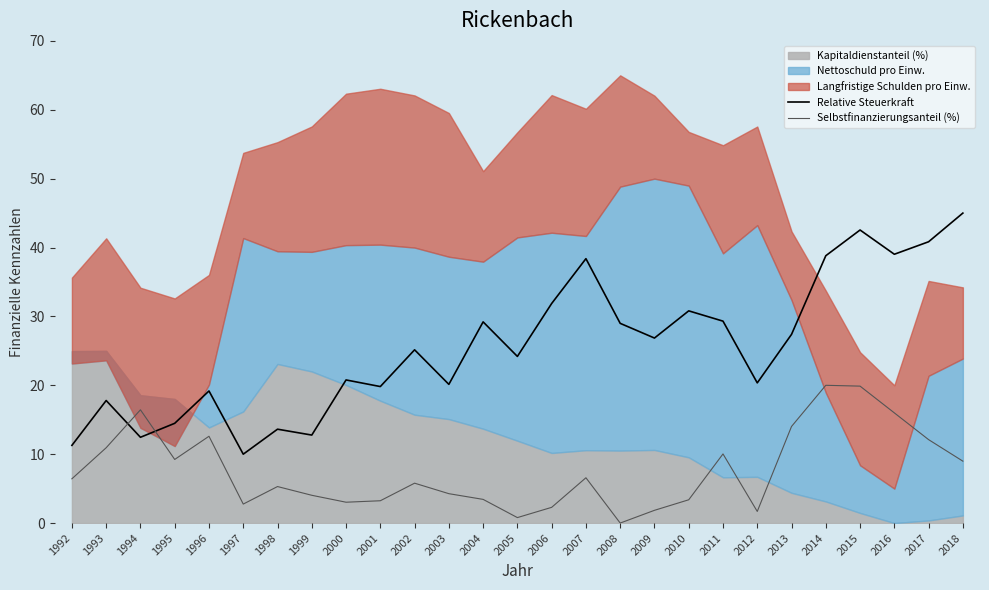

What is the sum of all Relative Steuerkraft values?

691.1